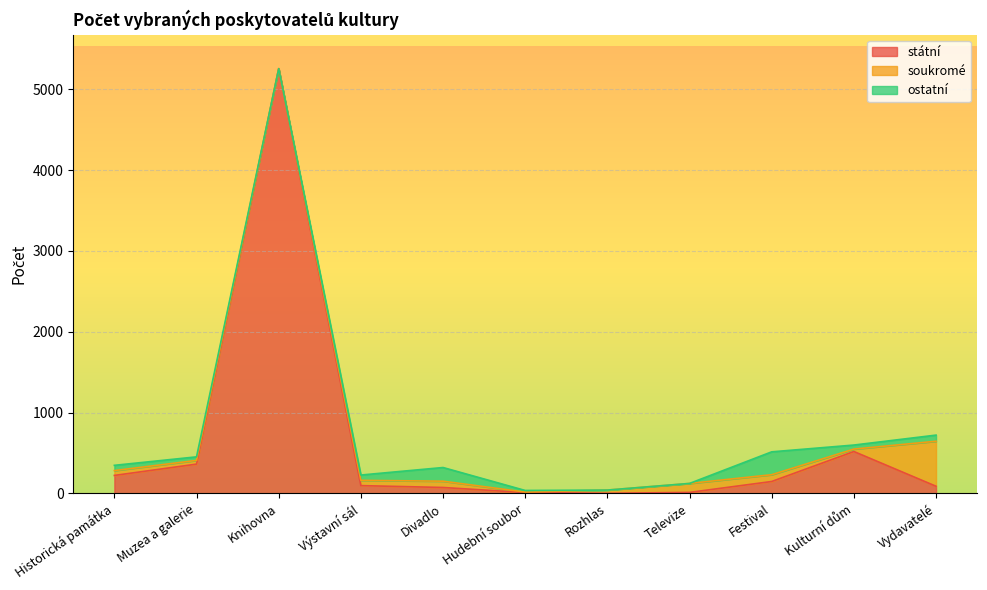

Rank the categories by ostatní value from highest to lowest.

Festival, Divadlo, Vydavatelé, Výstavní sál, Historická památka, Kulturní dům, Muzea a galerie, Hudební soubor, Knihovna, Rozhlas, Televize